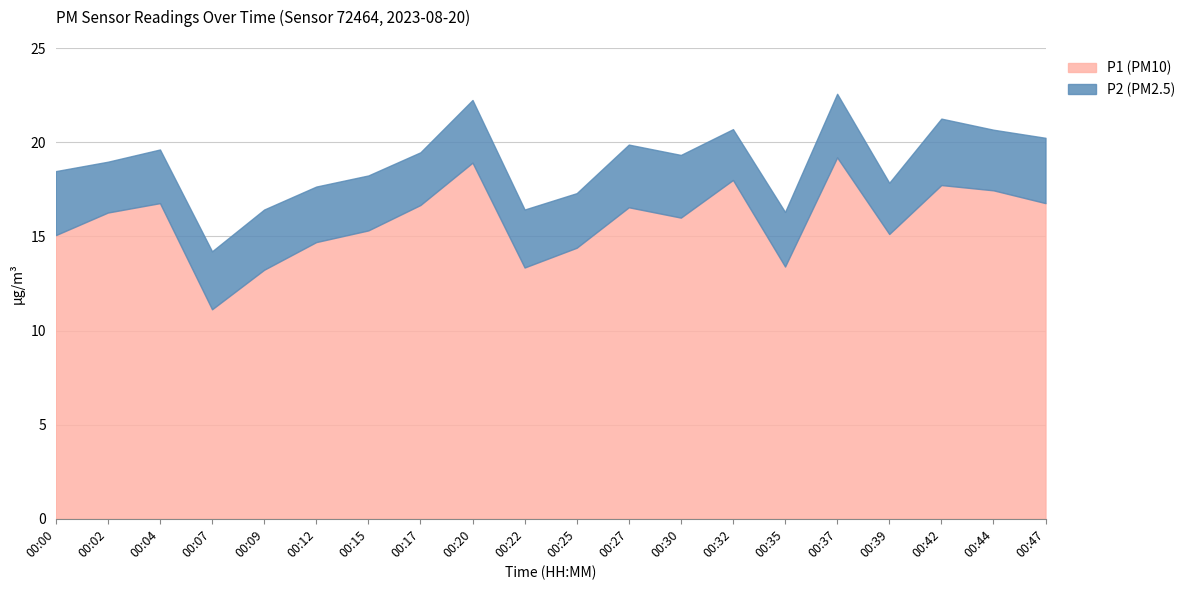

Reading left to right, transcribe all the data shown in this chart.

P1: 15.1	16.3	16.8	11.1	13.2	14.7	15.3	16.7	18.9	13.3	14.4	16.6	16.0	18.0	13.4	19.2	15.1	17.7	17.4	16.8
P2: 3.4	2.7	2.9	3.1	3.2	3.0	2.9	2.8	3.3	3.1	2.9	3.3	3.3	2.7	2.9	3.4	2.7	3.5	3.2	3.5